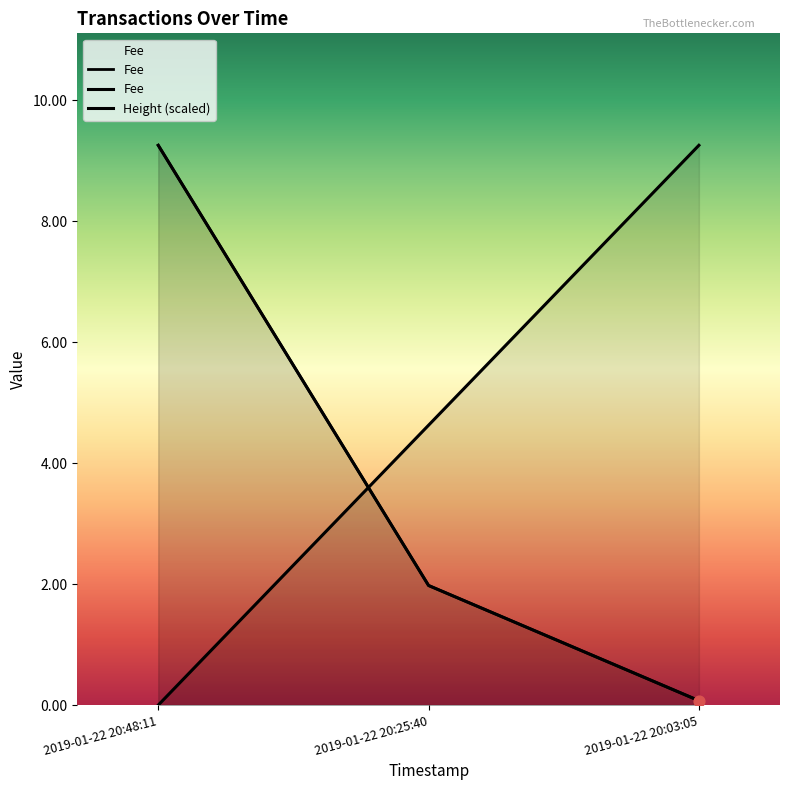

What is the change in value from 2019-01-22 20:25:40 to 2019-01-22 20:03:05?

+4.6